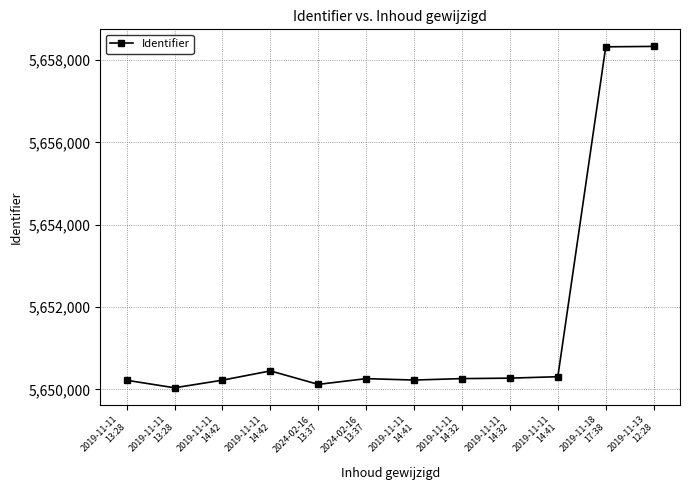

What is the minimum value shown in the chart?

5650041